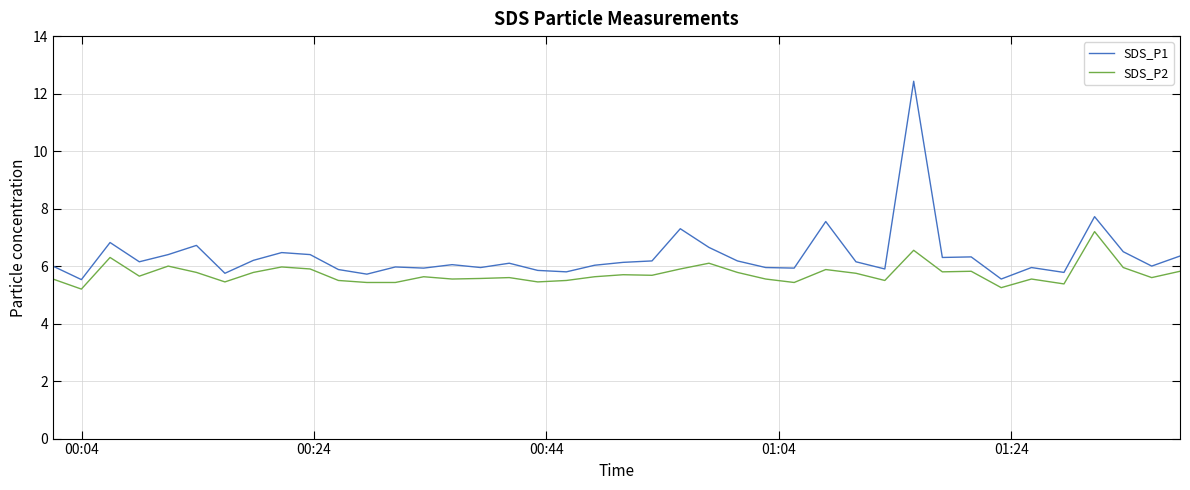

Which series has the largest range (max minus min)?

SDS_P1